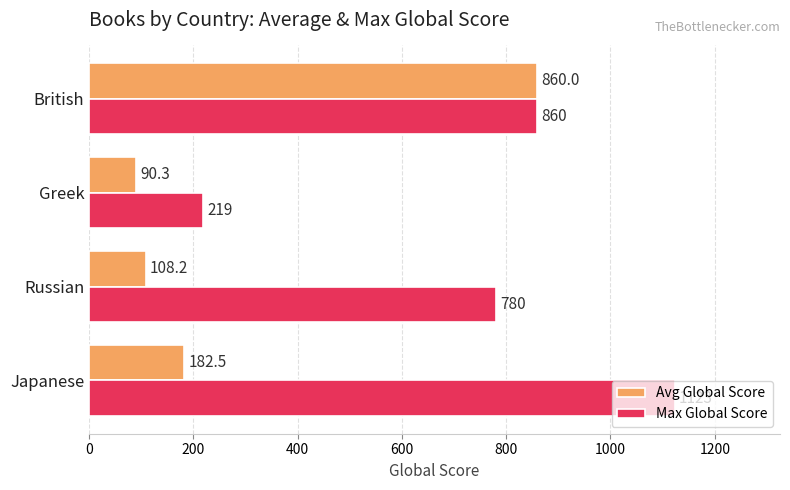

At which label does Max Global Score reach its minimum?

Greek